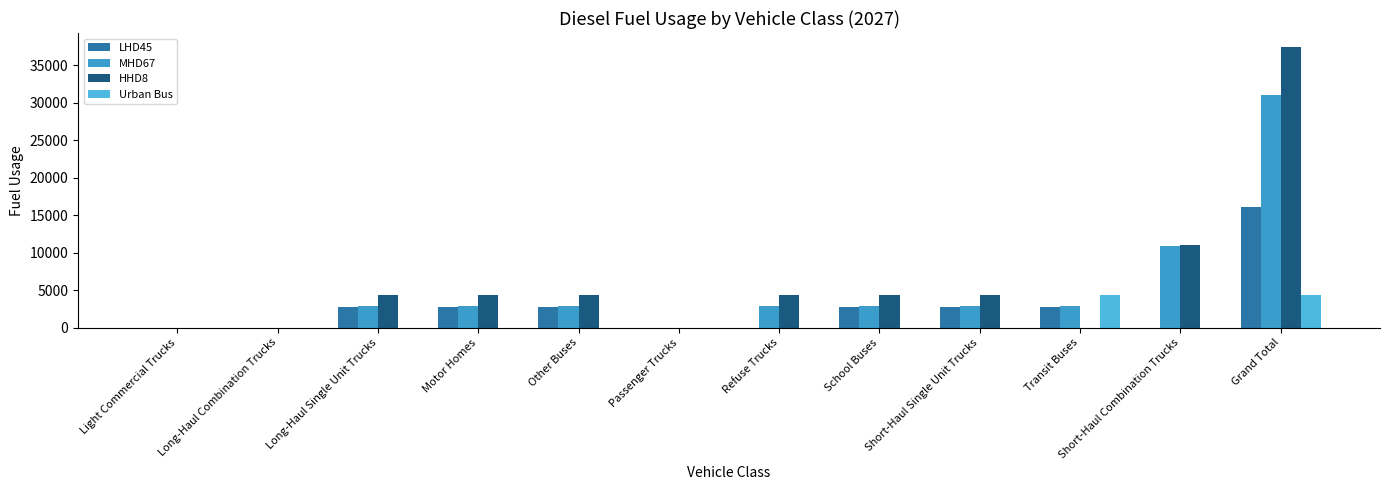

Which category has the lowest value across all series?

Light Commercial Trucks